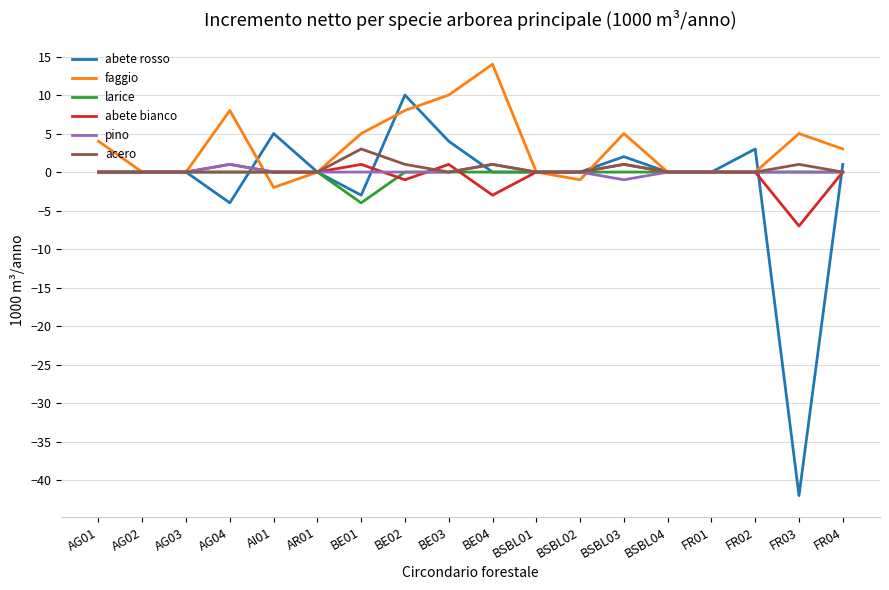

Is it true that abete bianco equals 0 at FR04?

True